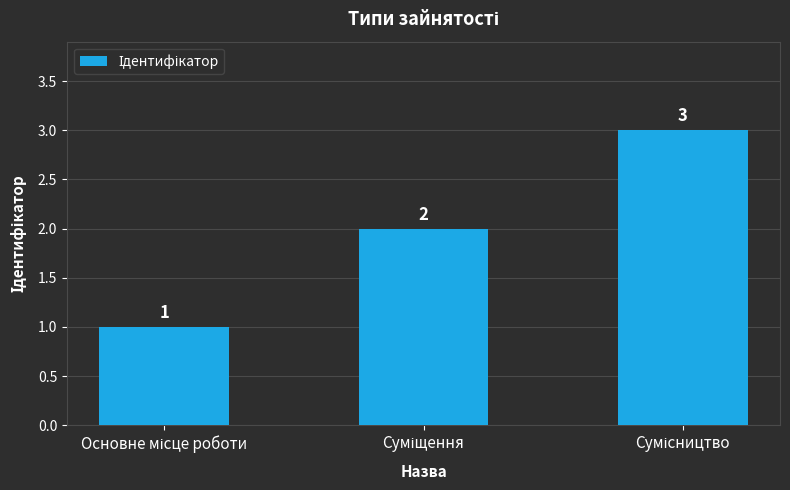

Count the values in the range 1 to 3.

3